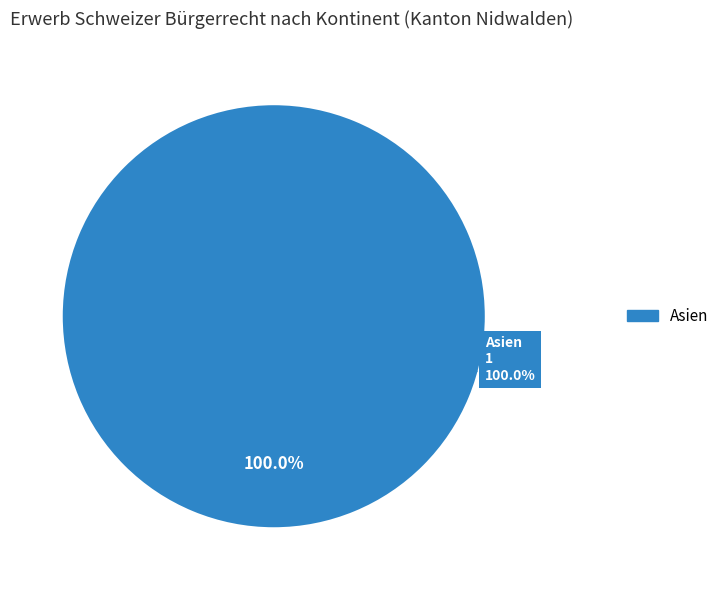

What is the majority slice?

Asien